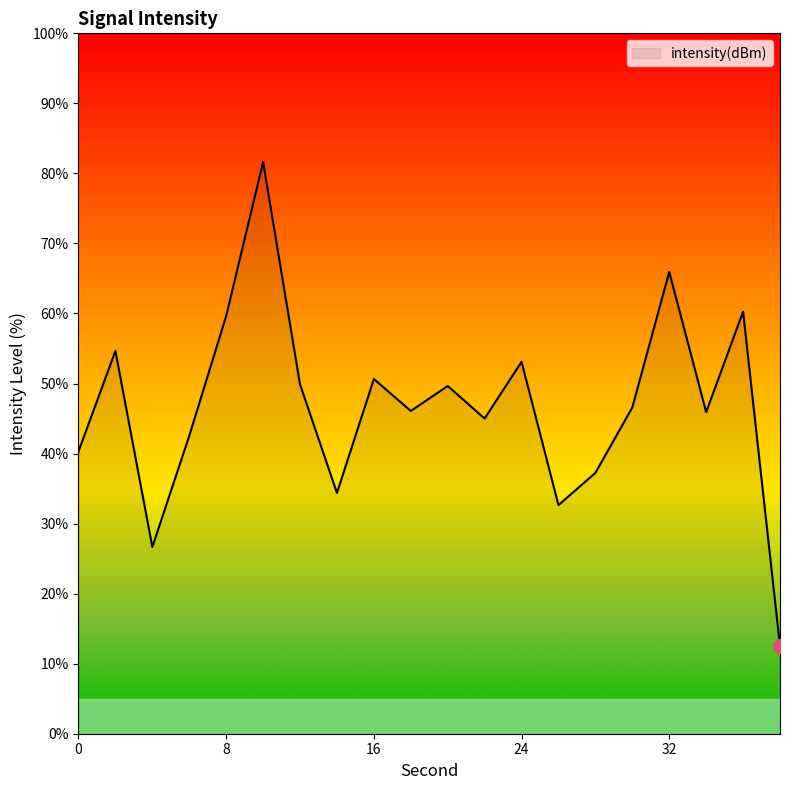

What is the greatest value displayed?

81.6